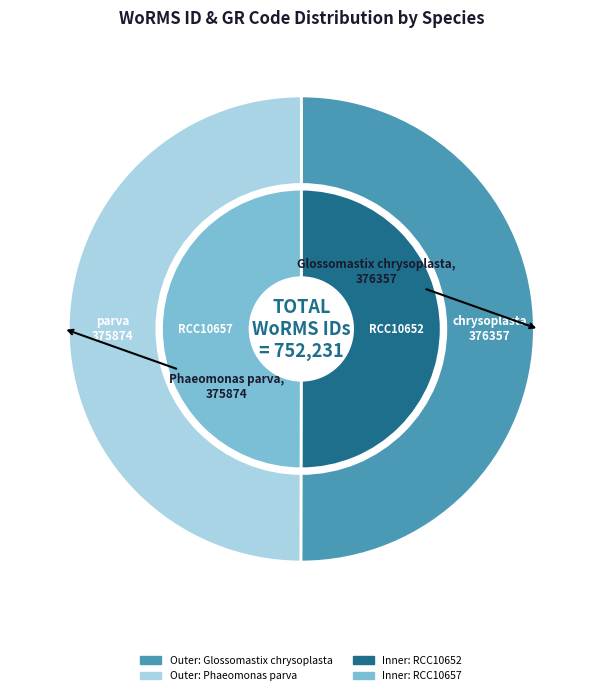

True or false: Glossomastix chrysoplasta accounts for 43% of the total.

False